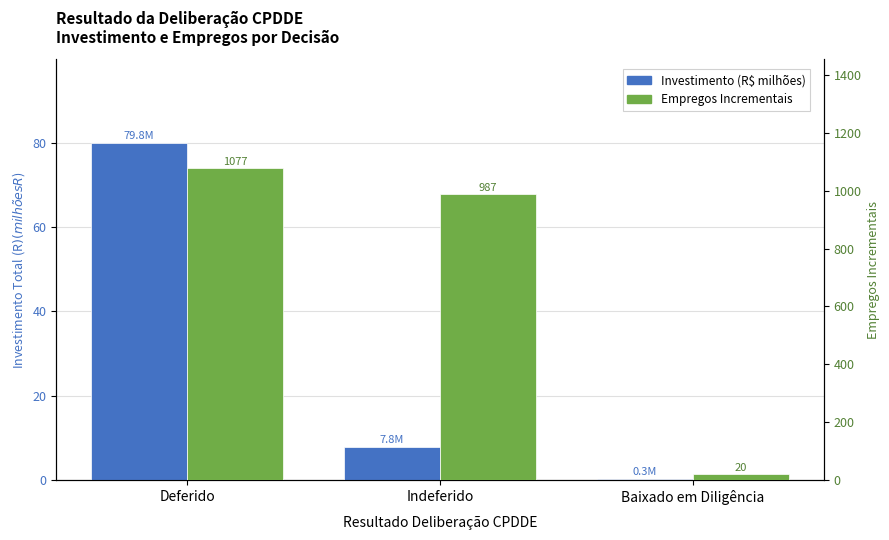

What is the total value across all series at Baixado em Diligência?

20.4